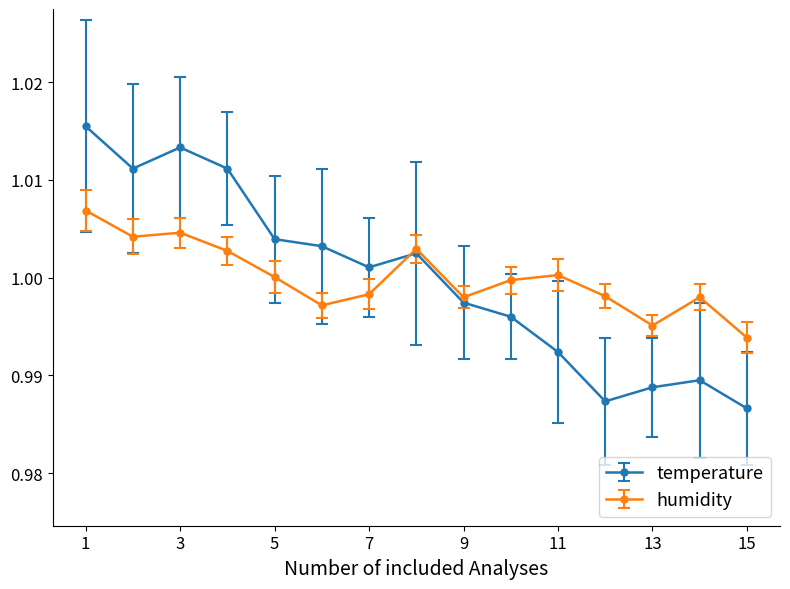

How many distinct data groups are displayed?

2